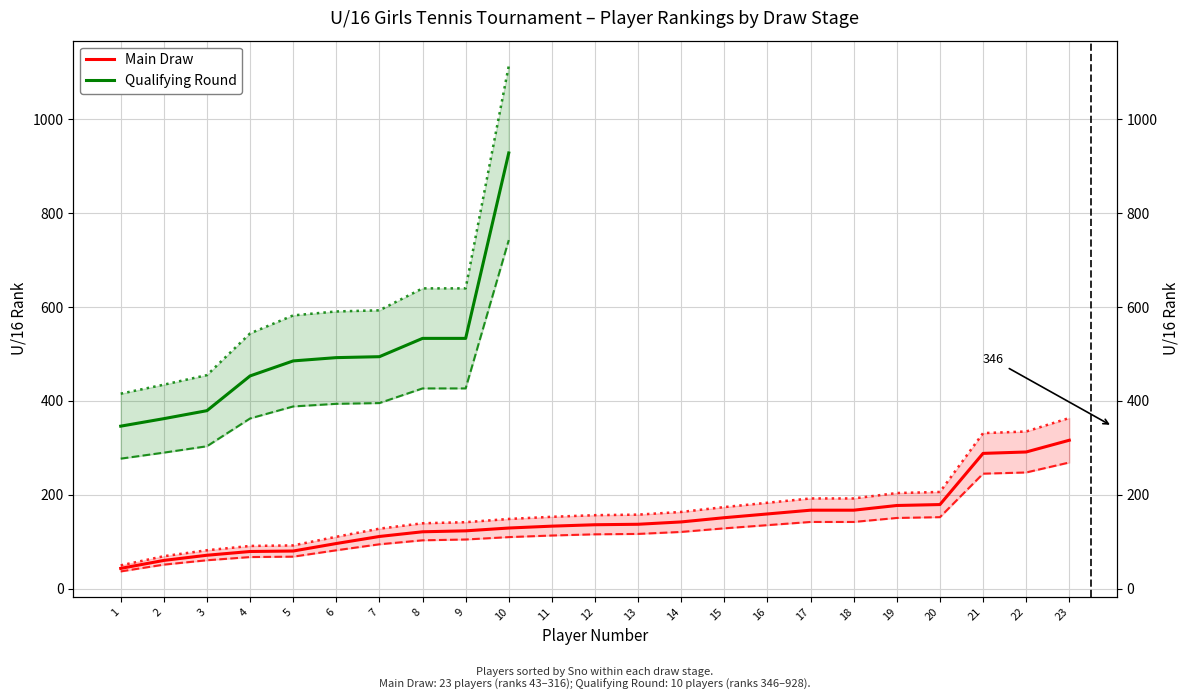

At how many categories does at least one series exceed 614?

1